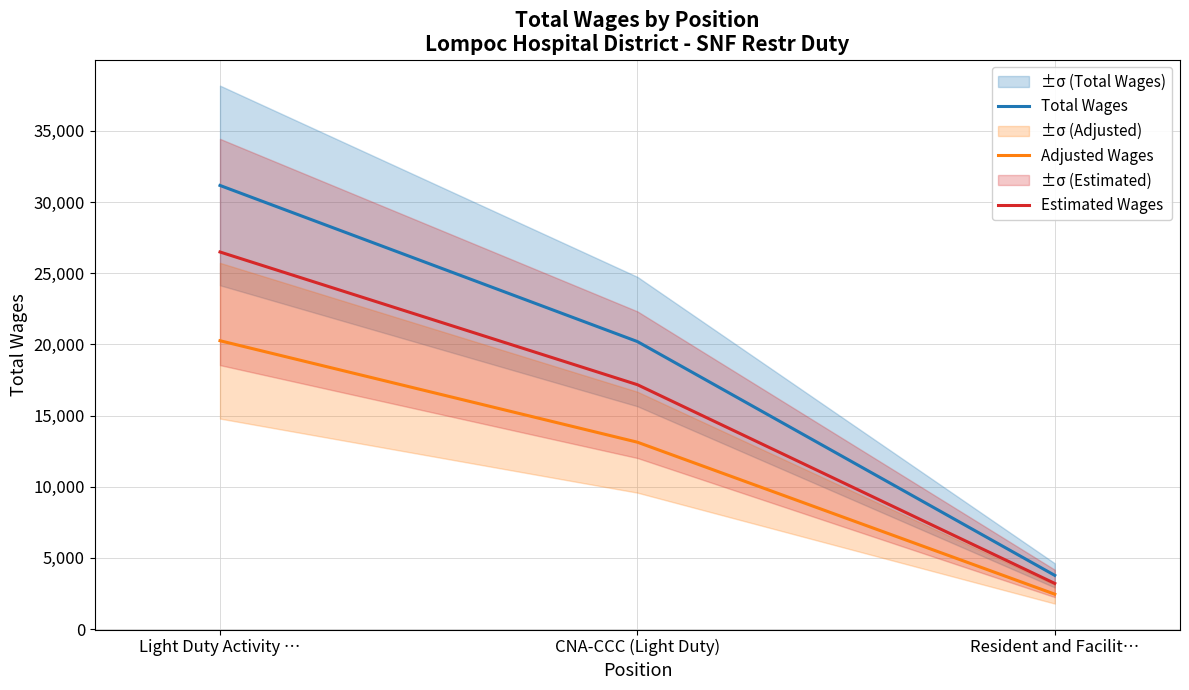

Which series has the largest range (max minus min)?

Total Wages